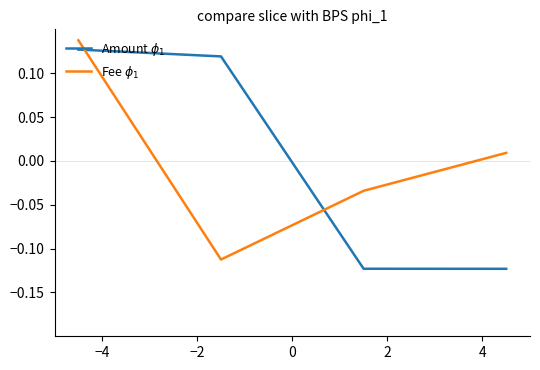

How many values in the Fee $\phi_1$ series exceed 0?

2